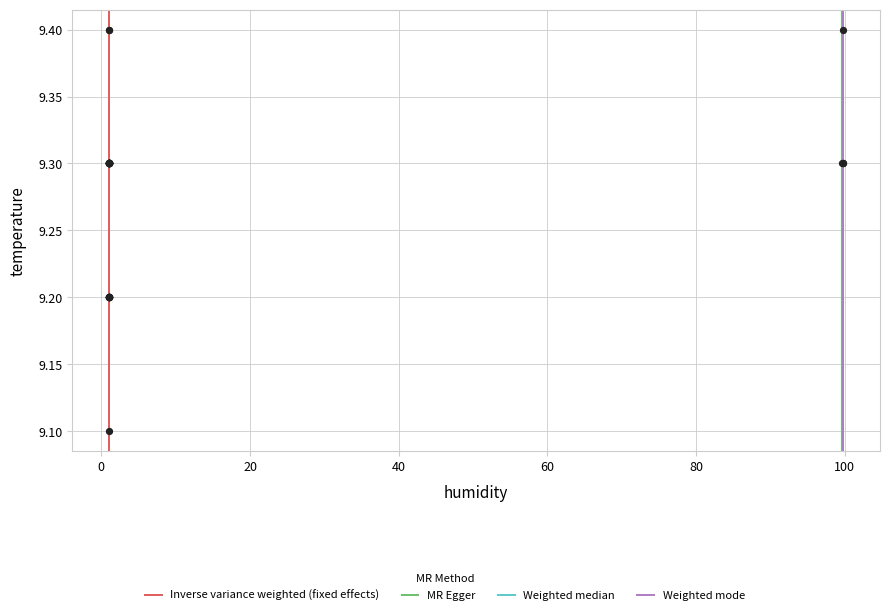

What Y value in the scatter plot is closest to 9?

9.1